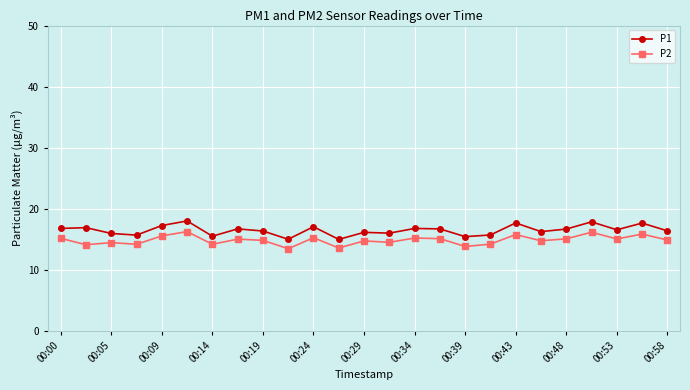

What are all the series names shown in the legend?

P1, P2